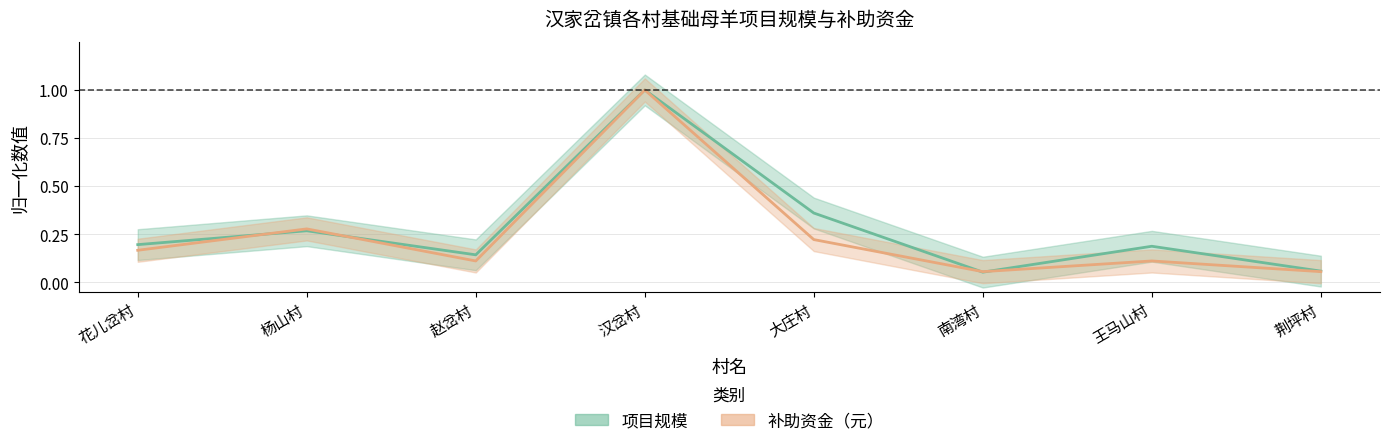

What position from the right is 王马山村?

2